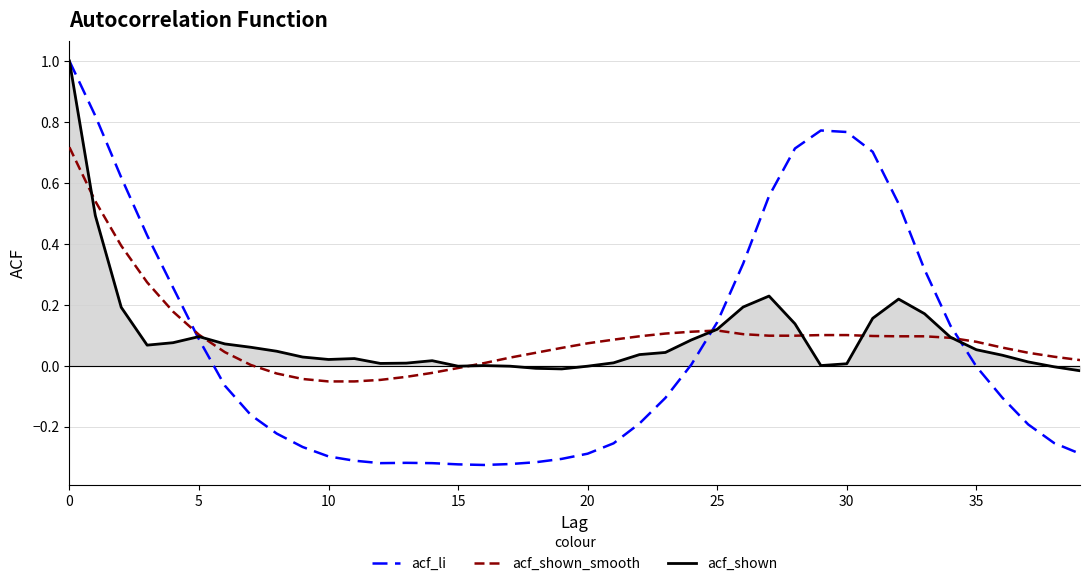

How many distinct data groups are displayed?

3